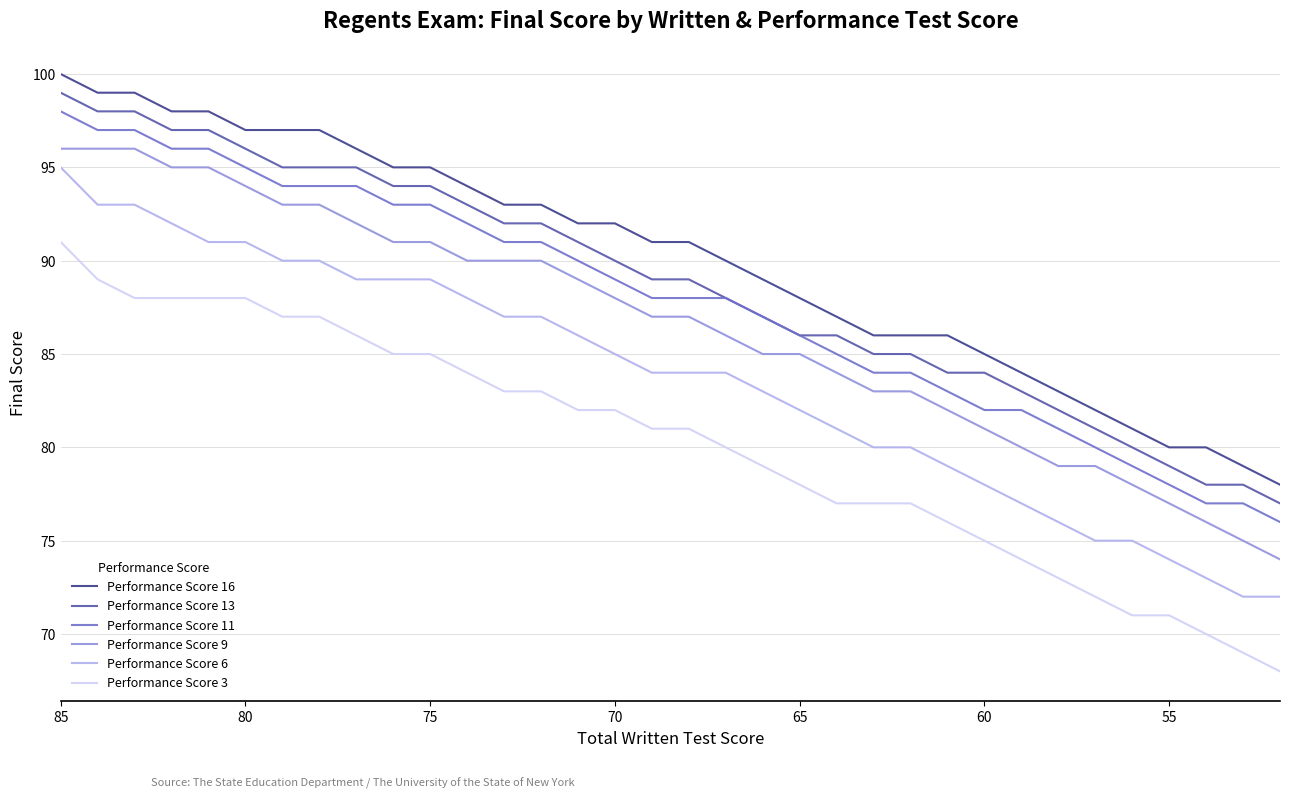

How many lines are shown in the chart?

6